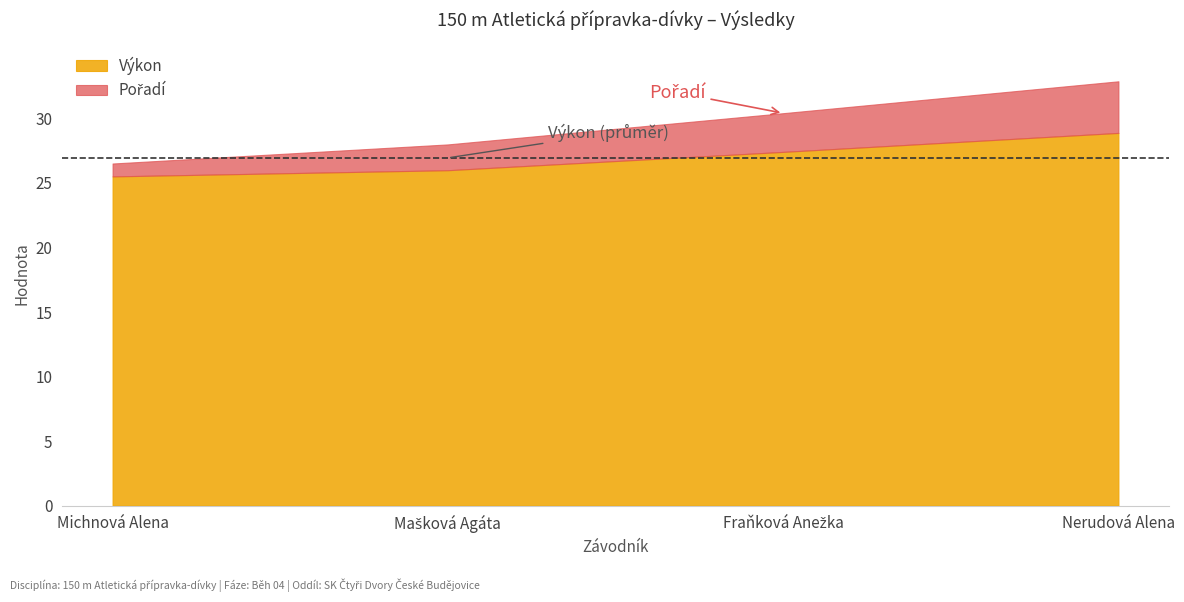

What is the value of the Výkon point at the 1st from the left?

25.5